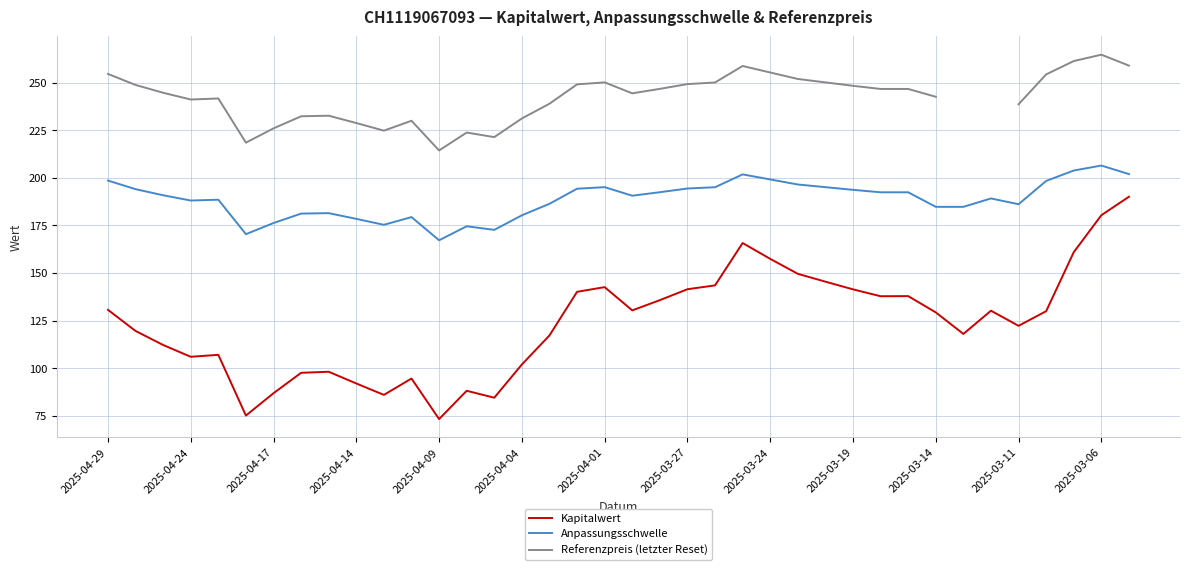

What is the sum of all Kapitalwert values?

4702.0